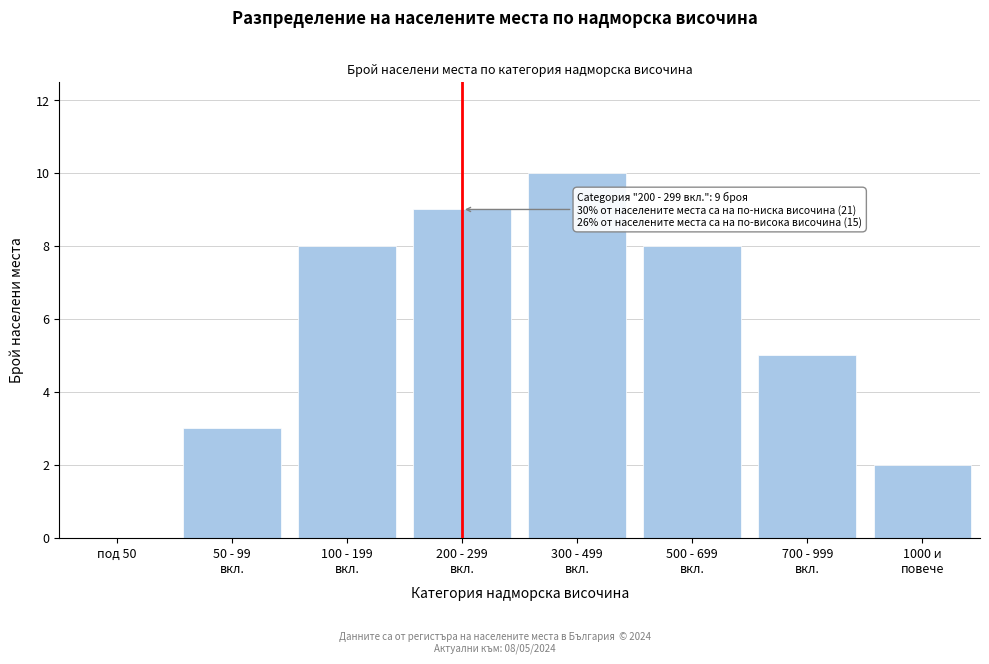

What is the sum of all values?

45